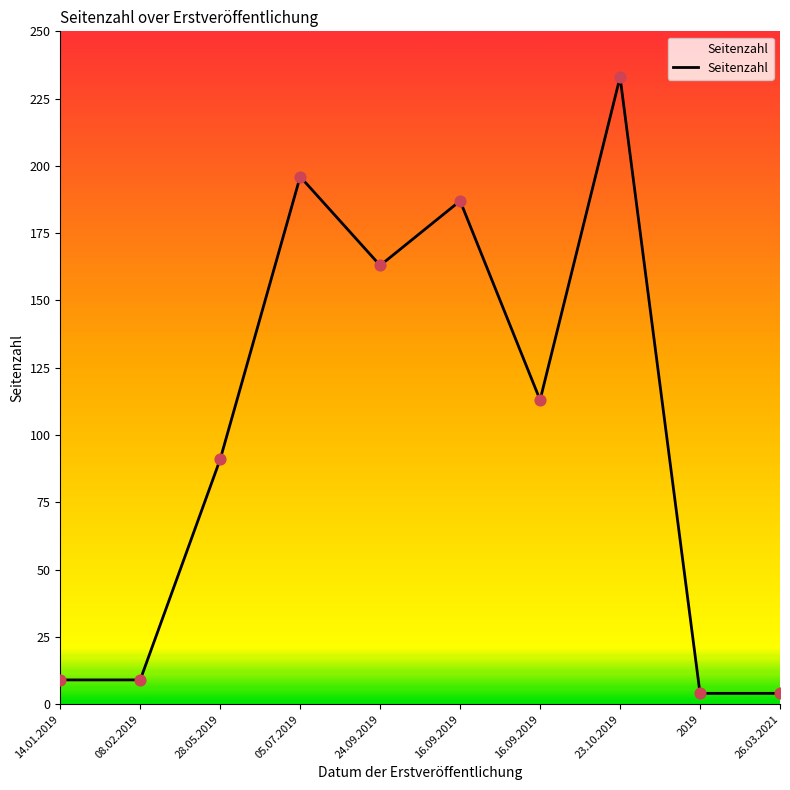

Which has a higher value, 26.03.2021 or 16.09.2019?

16.09.2019